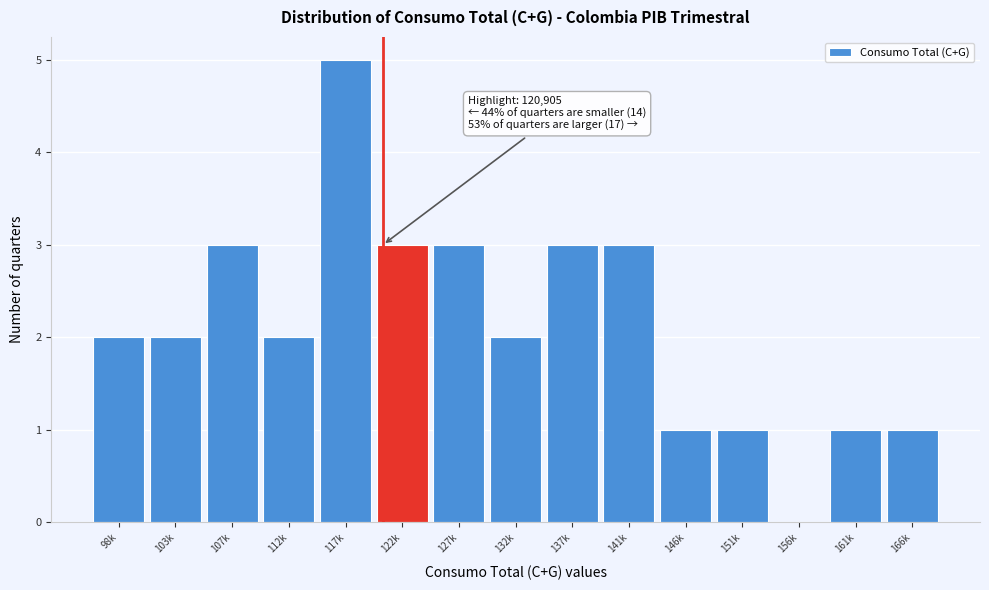

Reading left to right, list all the values displayed in this chart.

98k=2	103k=2	107k=3	112k=2	117k=5	122k=3	127k=3	132k=2	137k=3	141k=3	146k=1	151k=1	156k=0	161k=1	166k=1